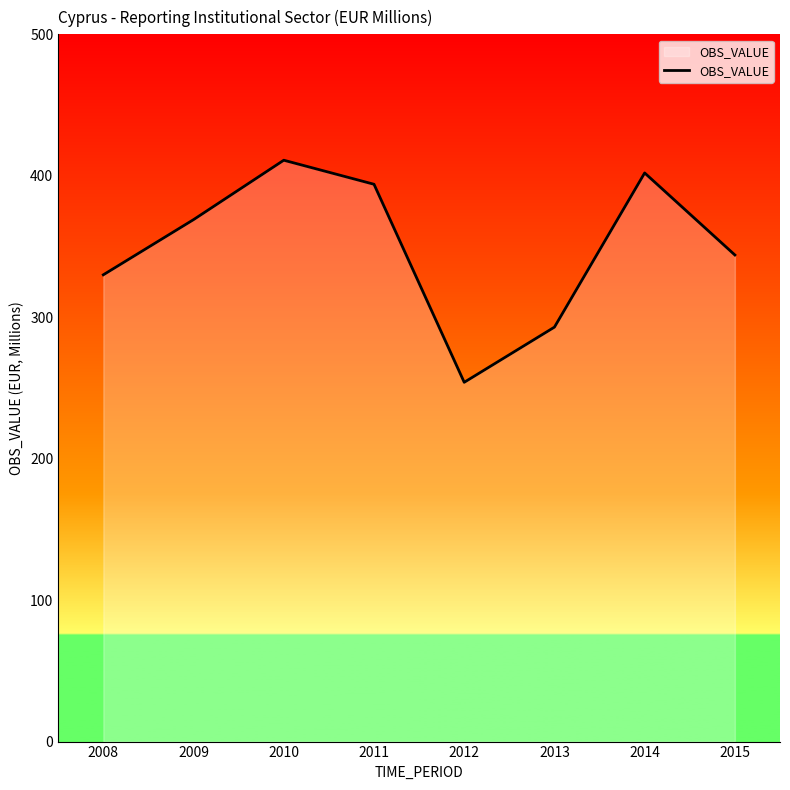

Reading left to right, list all the values displayed in this chart.

2008=330	2009=369	2010=411	2011=394	2012=254	2013=293	2014=402	2015=344